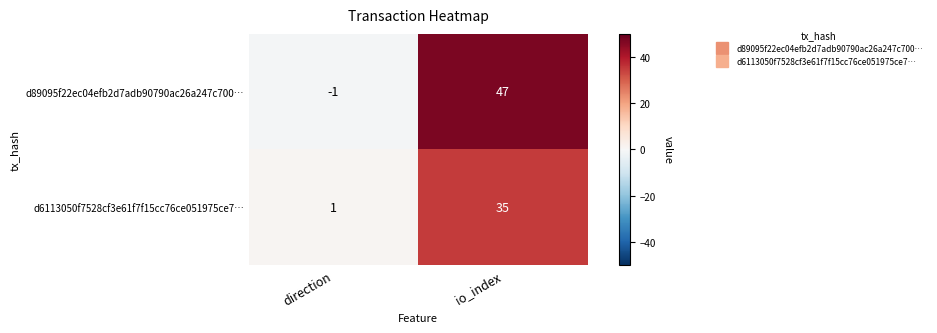

Which series has the widest spread of values?

d89095f22ec04efb2d7adb90790ac26a247c700…